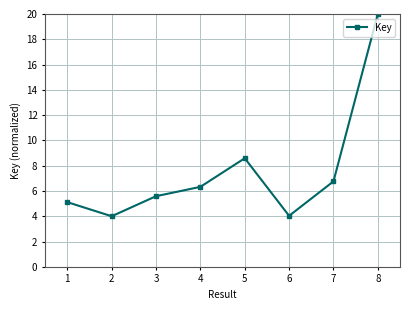

Where is the data nearest to the value 12?

5